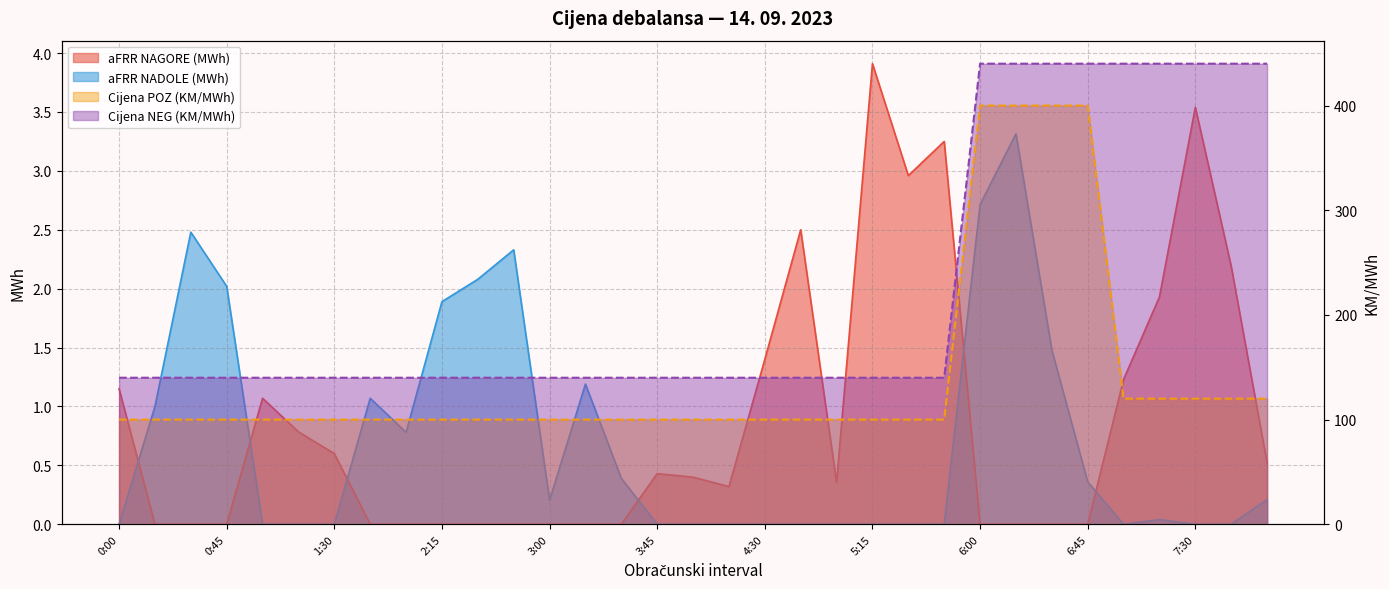

At which label is aFRR NAGORE (MWh) closest to 1?

1:00